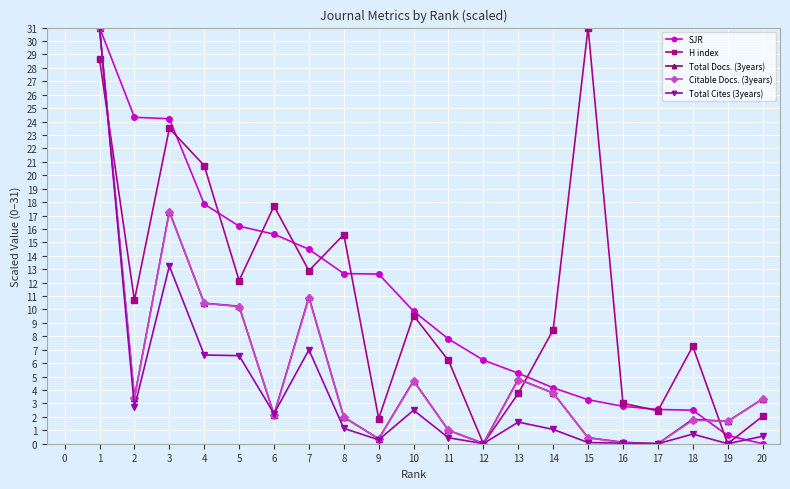

What is the average value of the H index series?

10.9